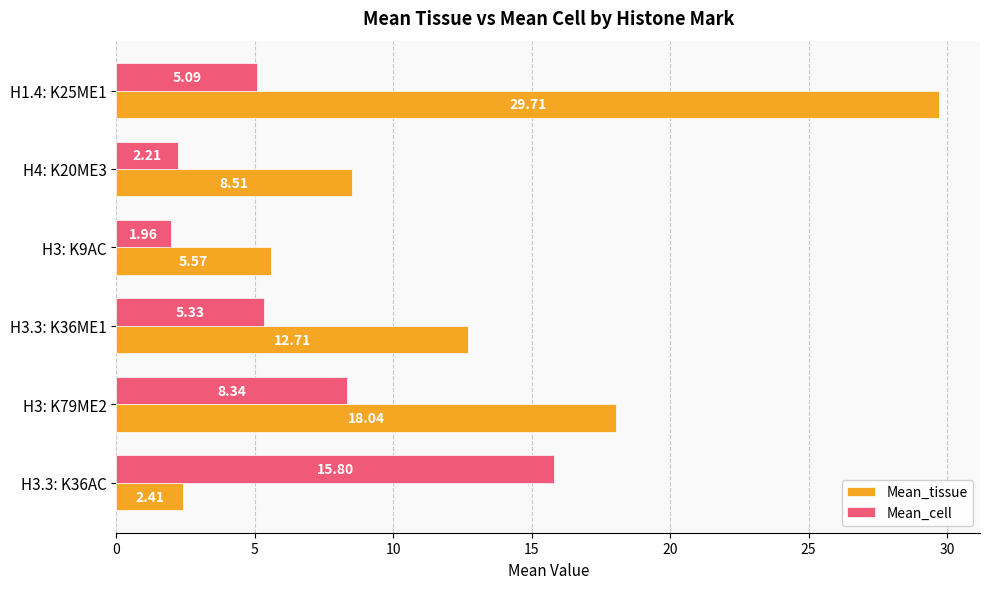

What is the sum of all Mean_tissue values?

77.0